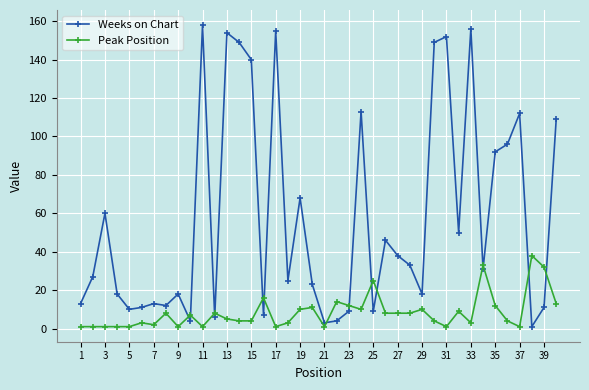

What are all the series names shown in the legend?

Weeks on Chart, Peak Position